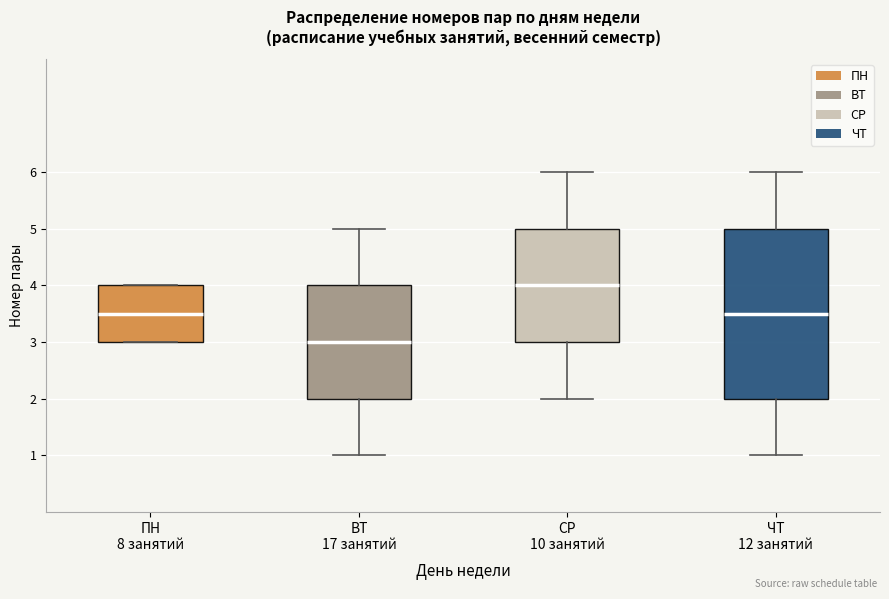

Where does the median line of the box for ПН 8 занятий sit on the y-axis? The values are not printed on the chart, so give them approximately, as read against the axis.

3.5